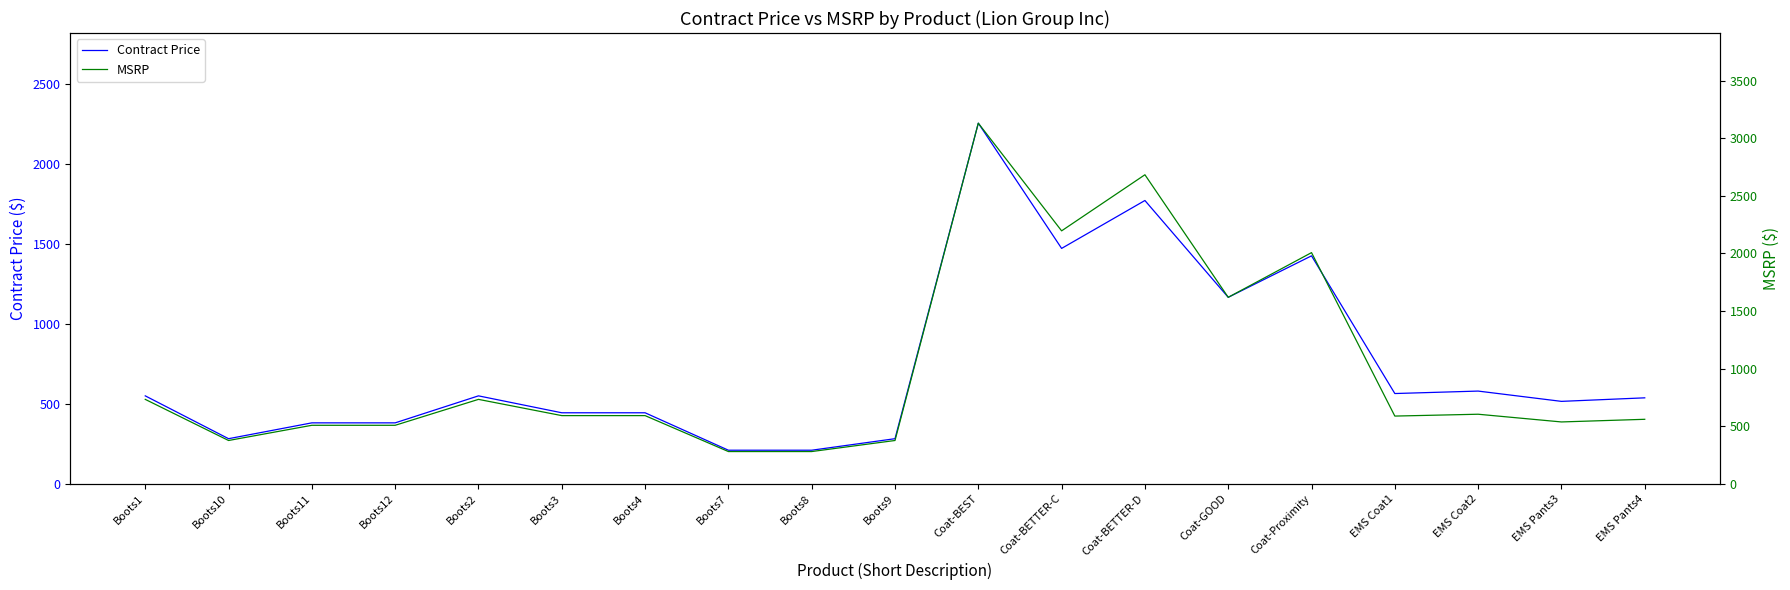

What is the difference between the maximum and minimum values in the Contract Price series?

2044.3